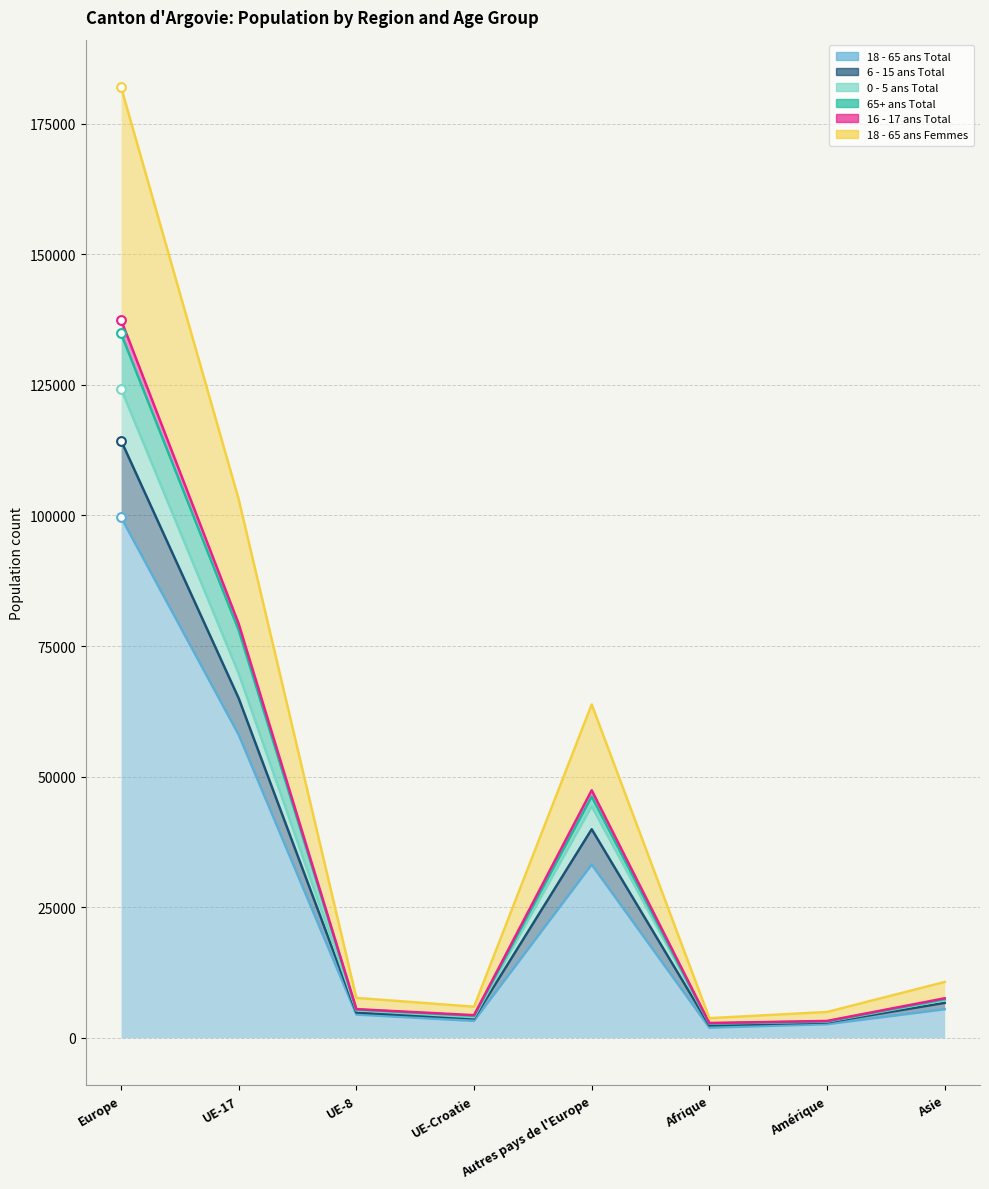

Is the value of 18 - 65 ans Femmes at Amérique greater than the value of 0 - 5 ans Total at UE-17?

No